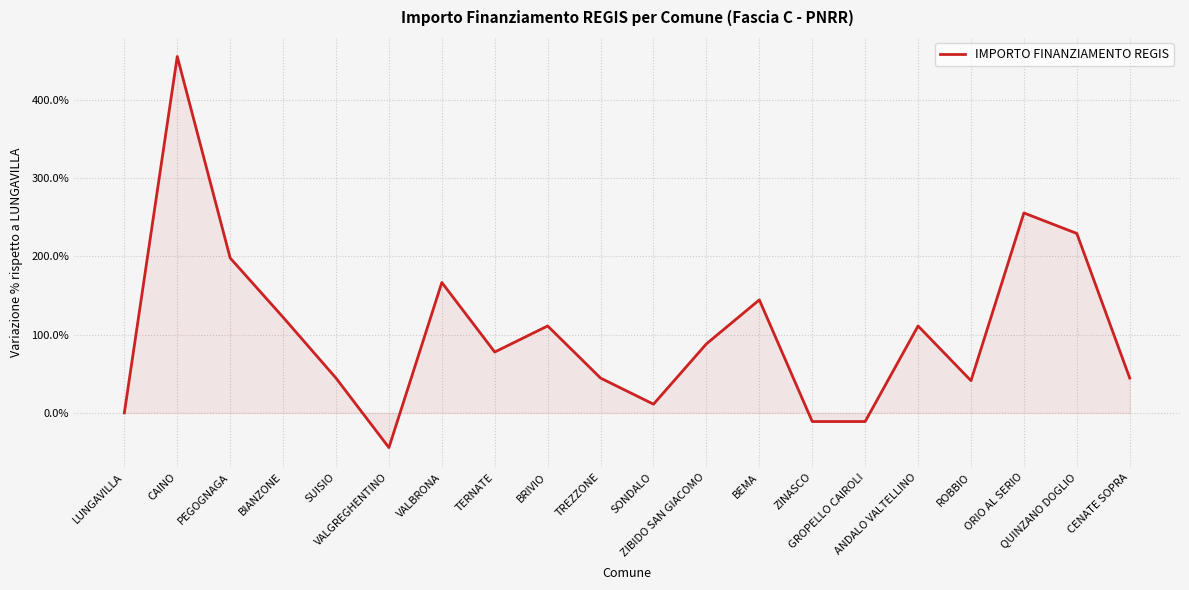

At which category does the data reach its first local peak?

CAINO